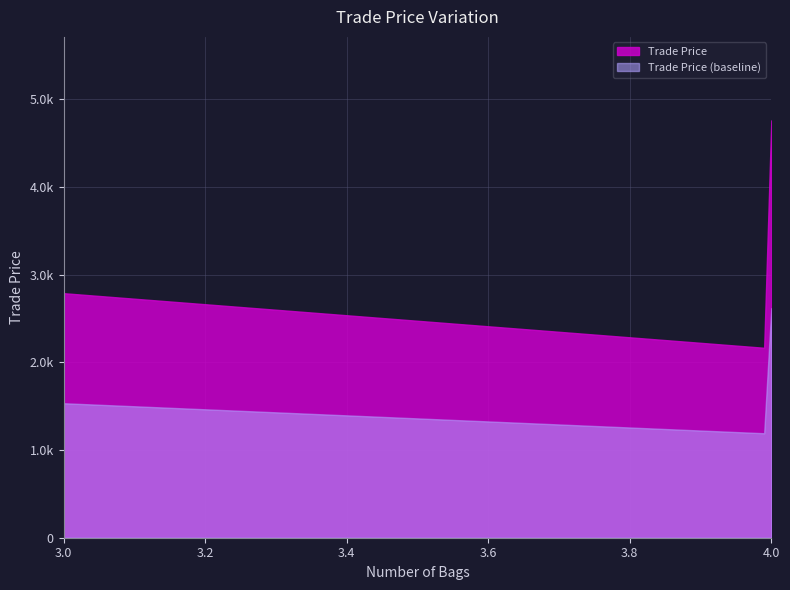

True or false: the data shows 2789.0 at C0003.

True